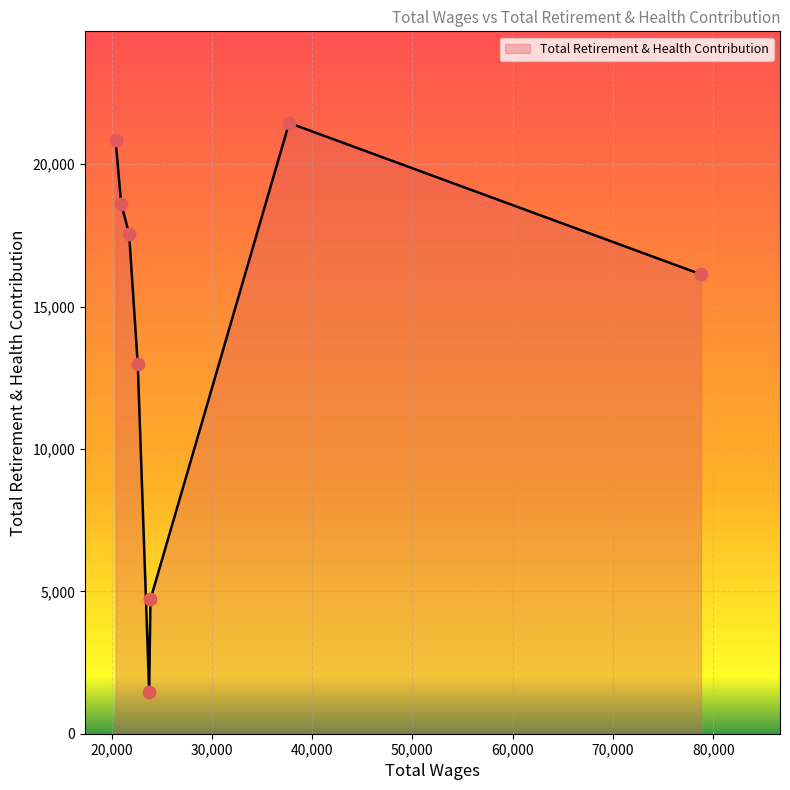

What is the smallest value displayed?

1479